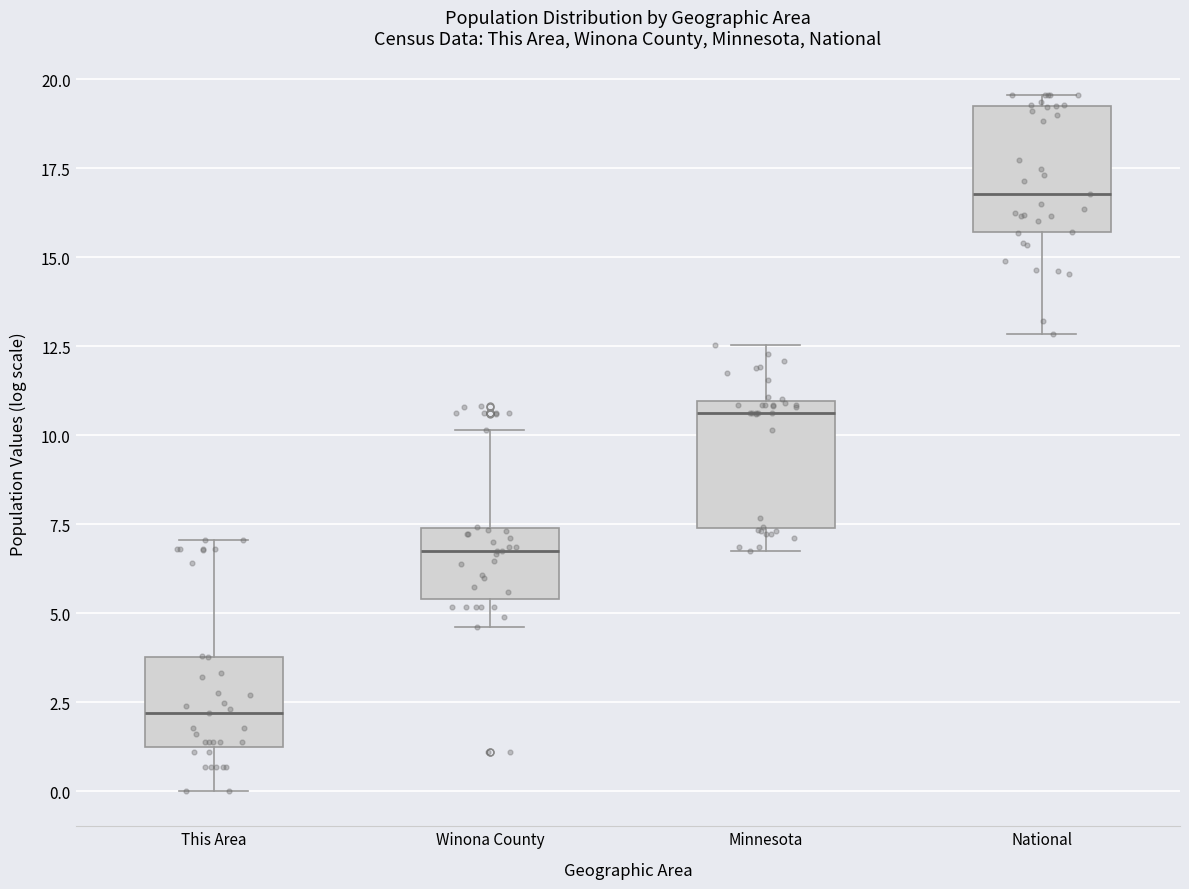

Reading left to right, read every box against the y-axis: the position of its median line, the range the box covers, and the ends of its whiskers. The values are not printed on the chart, so give them approximately, as read against the axis.

This Area: median 2.0, box 1.0 to 4.0, whiskers 0.0 to 7.0
Winona County: median 6.5, box 5.5 to 7.5, whiskers 4.5 to 10.0
Minnesota: median 10.5, box 7.5 to 11.0, whiskers 6.5 to 12.5
National: median 17.0, box 15.5 to 19.0, whiskers 13.0 to 19.5